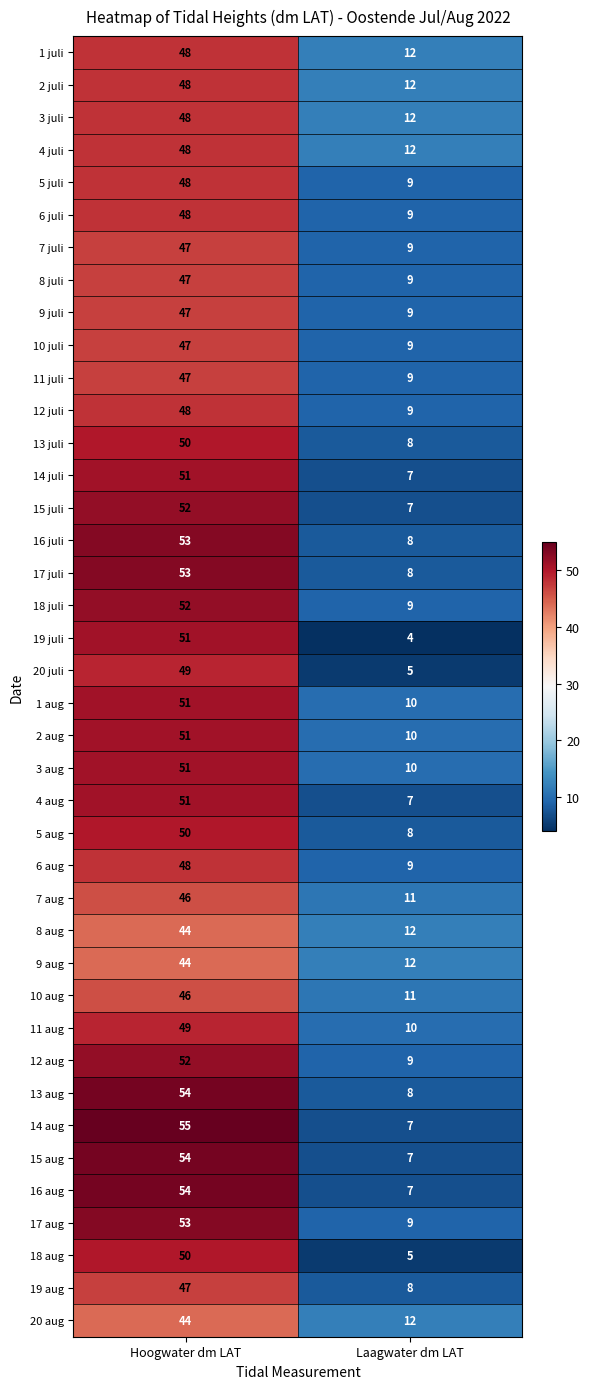

Which category has the lowest value across all series?

Laagwater dm LAT